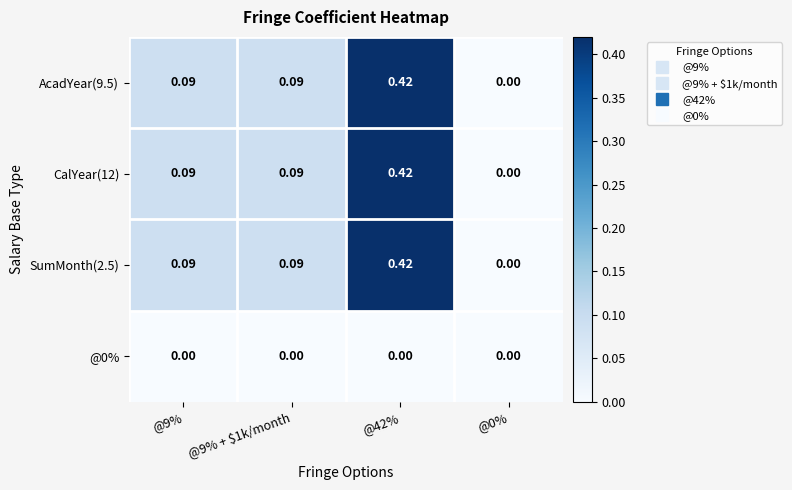

How many positive values does the SumMonth(2.5) series have?

3